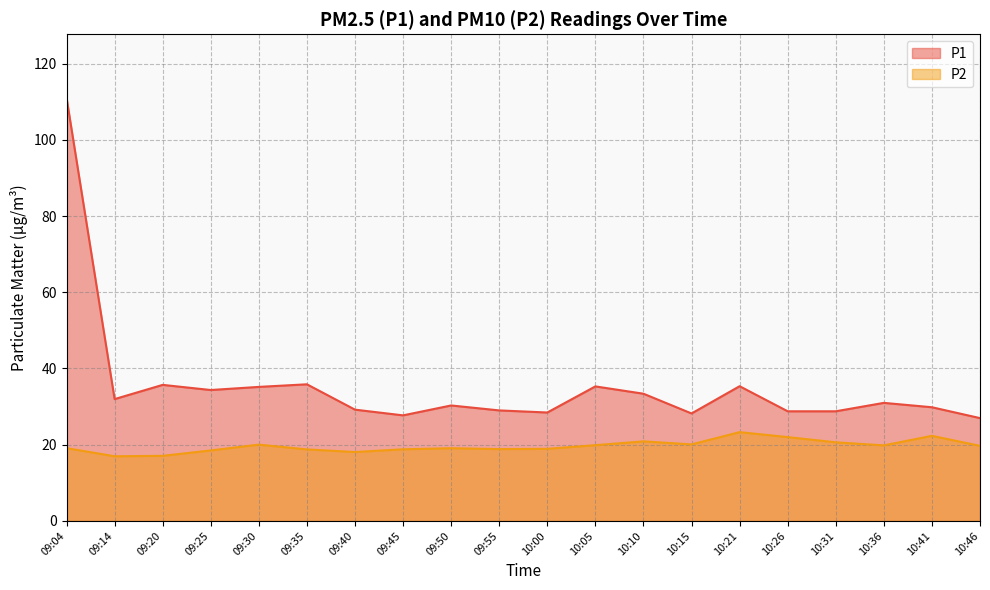

Which category has the lowest value in the P1 series?

10:46